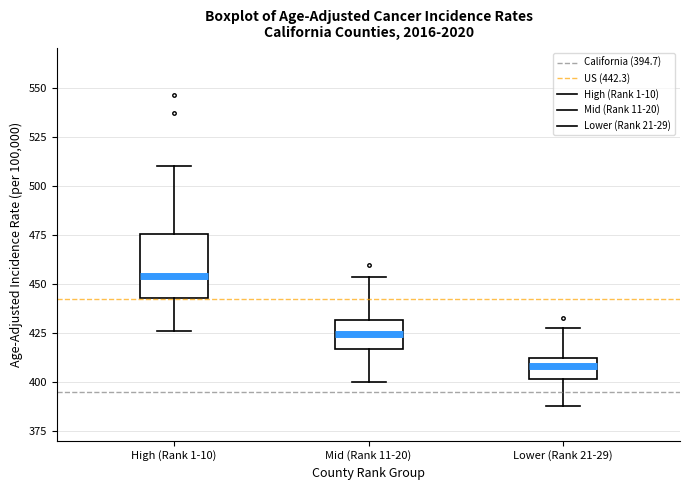

Reading left to right, read every box against the y-axis: the position of its median line, the range the box covers, and the ends of its whiskers. The values are not printed on the chart, so give them approximately, as read against the axis.

High (Rank 1-10): median 455, box 445 to 475, whiskers 425 to 510
Mid (Rank 11-20): median 425, box 415 to 430, whiskers 400 to 455
Lower (Rank 21-29): median 410 (inside the box), box 400 to 410, whiskers 390 to 430